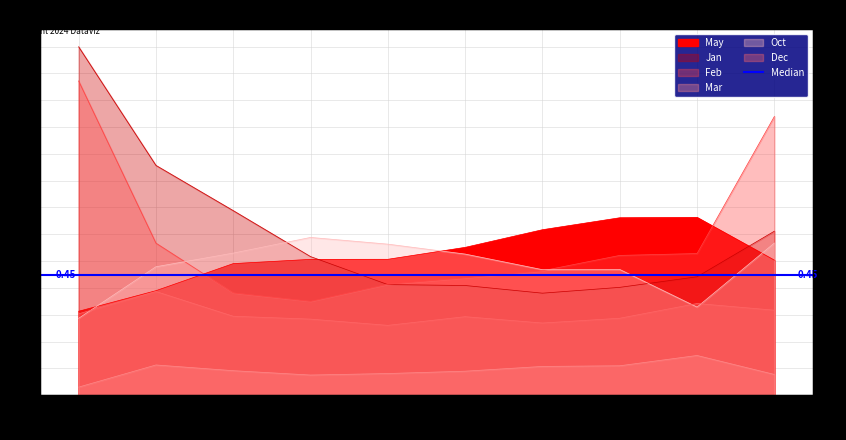

True or false: May and Mar cross at least once.

False